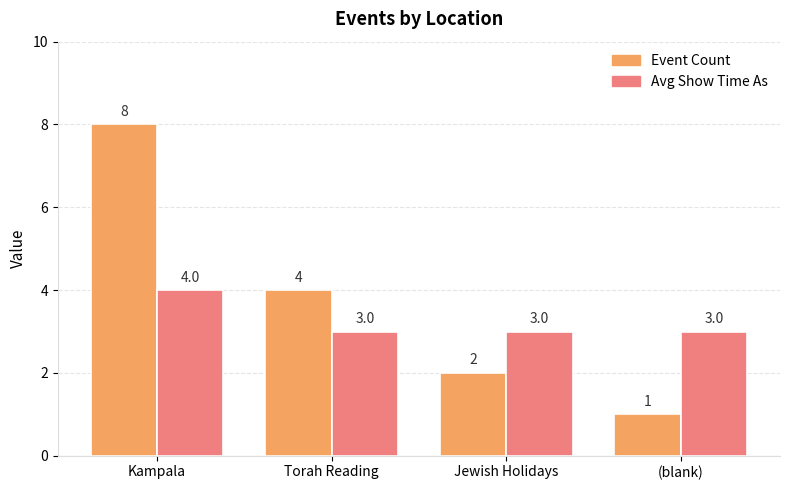

What is the average value of the Event Count series?

4